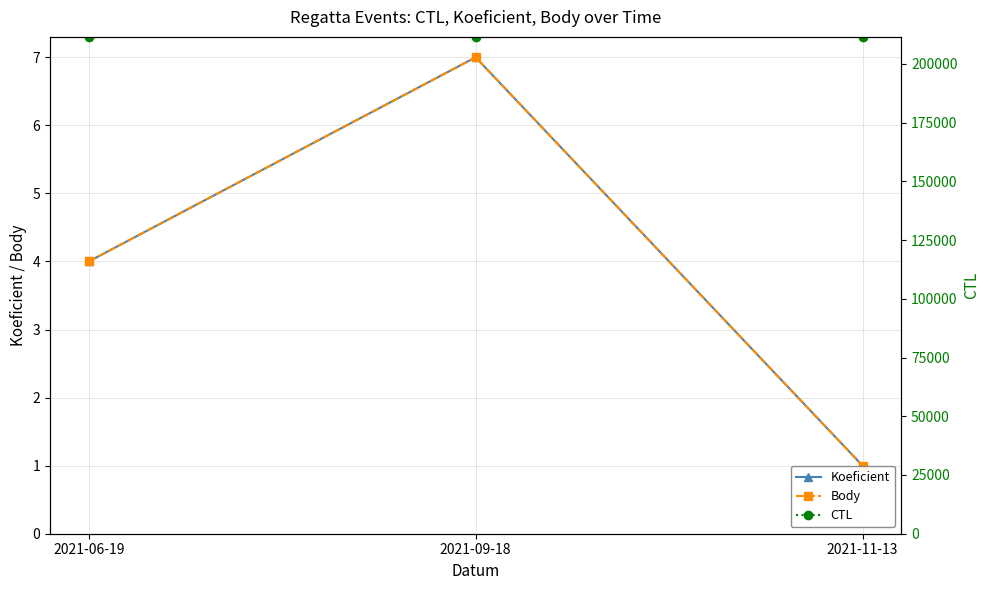

What is the label of the 3rd point from the left?

2021-11-13